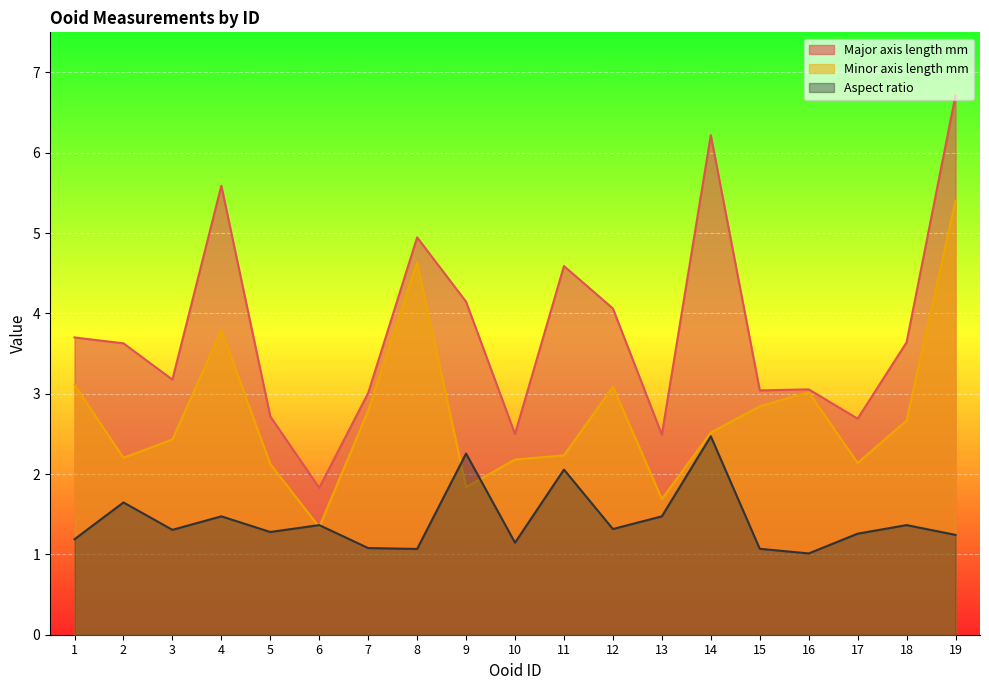

Where do Aspect_ratio and Minor_axis_length_mm first cross each other?

5 and 6